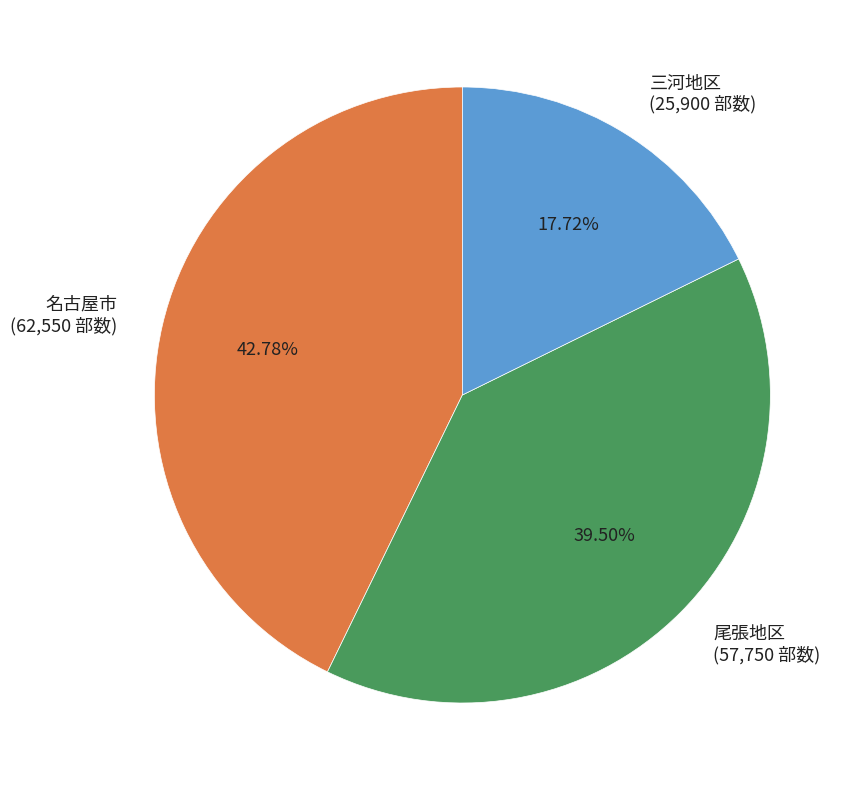

Does 名古屋市 represent more than half of the total?

No